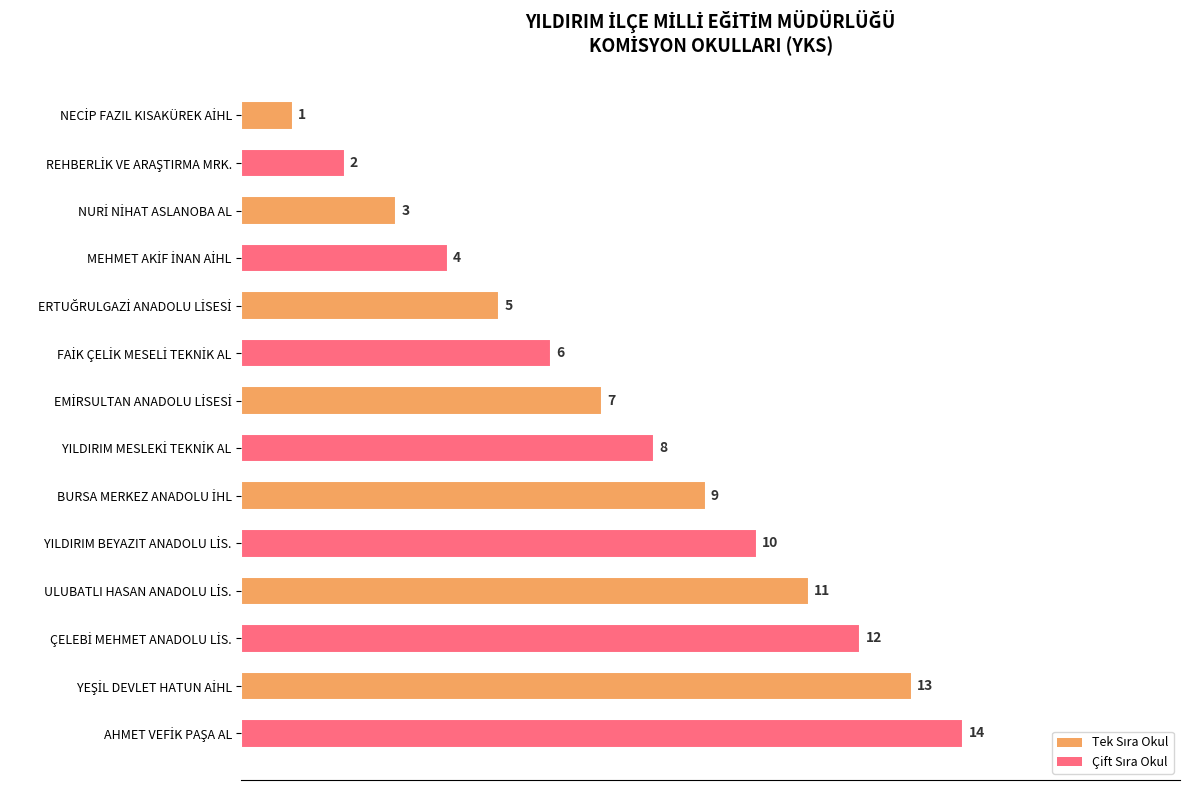

What is the value of the 1st bar from the top?

1